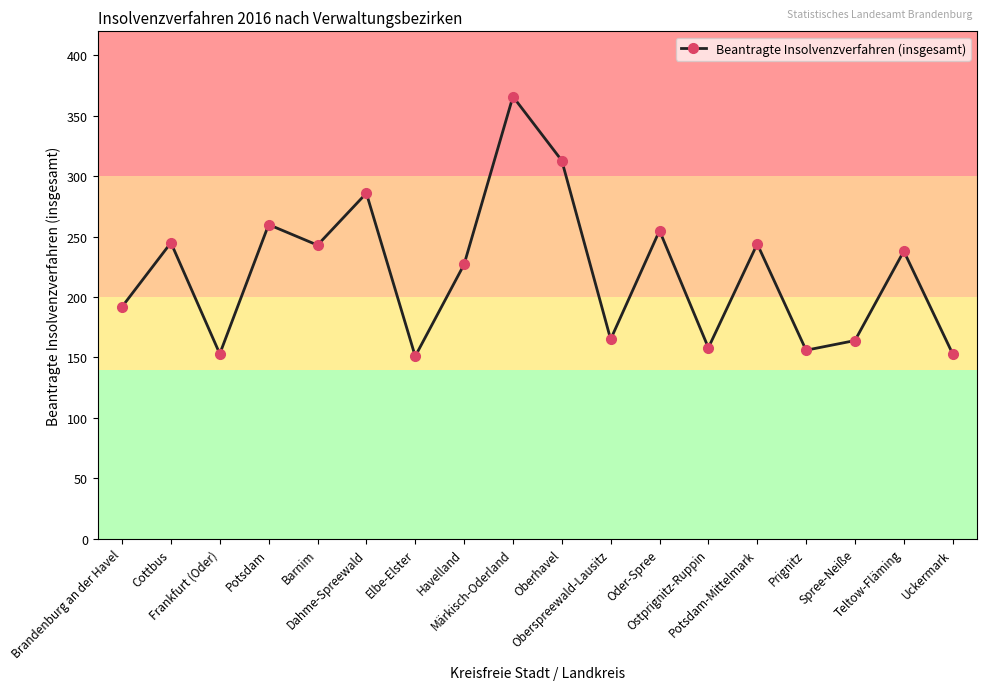

What is the greatest value displayed?

366